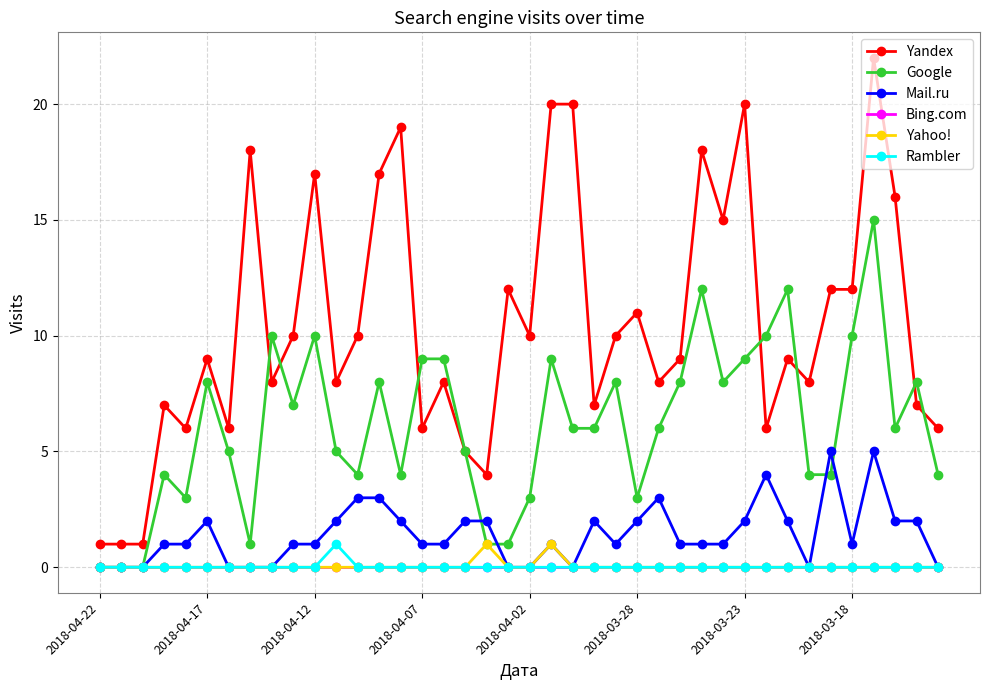

Is this an area chart (filled region under the line)?

No